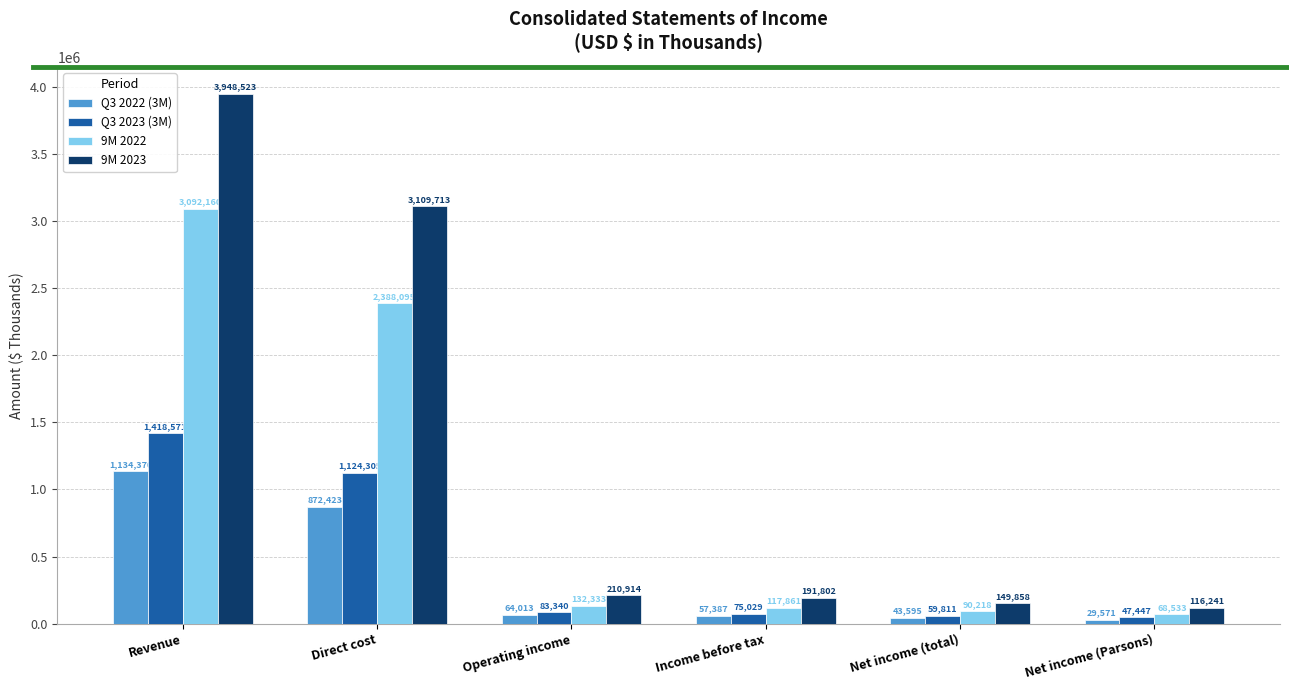

True or false: 9M 2023 has a value of 116241 at Net income (Parsons).

True